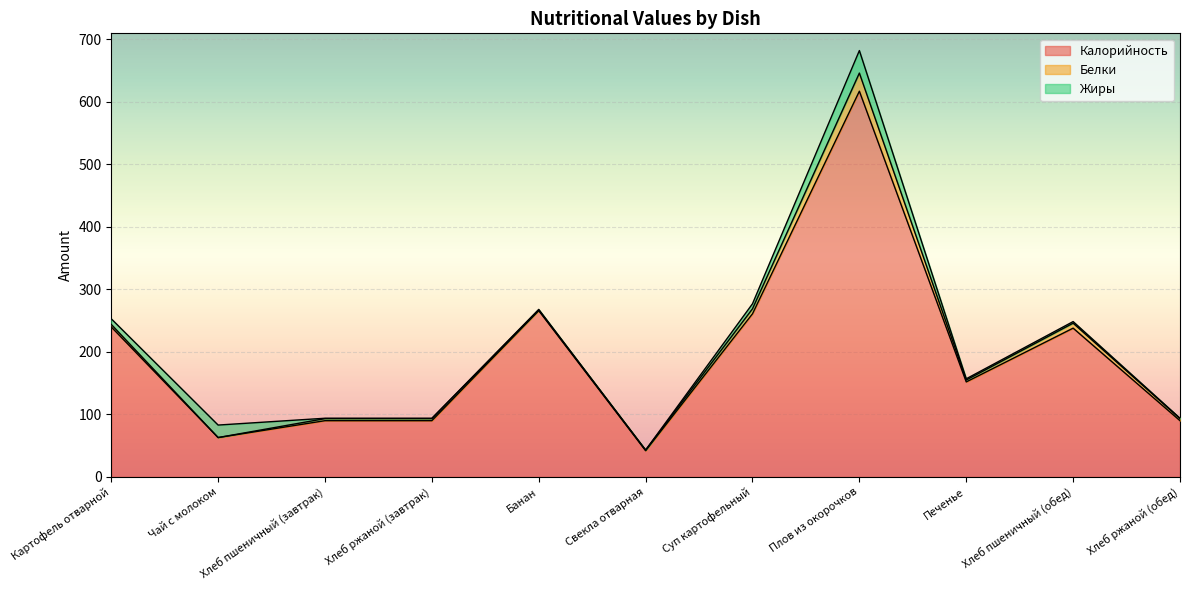

What position from the left is Свекла отварная?

6